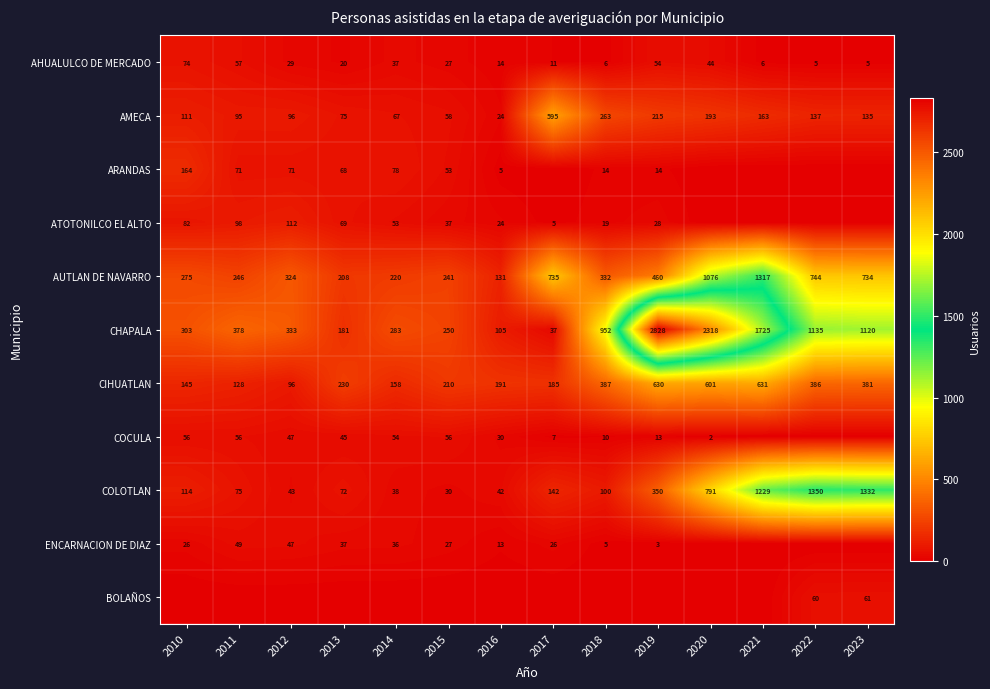

What is the difference between the AMECA values at 2023 and 2014?

68